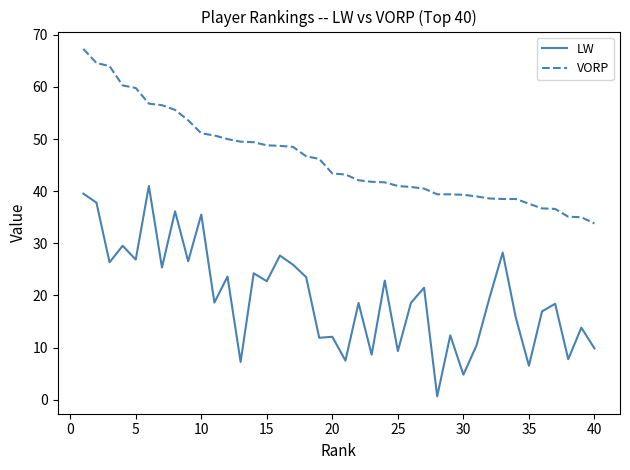

True or false: VORP and LW cross at least once.

False